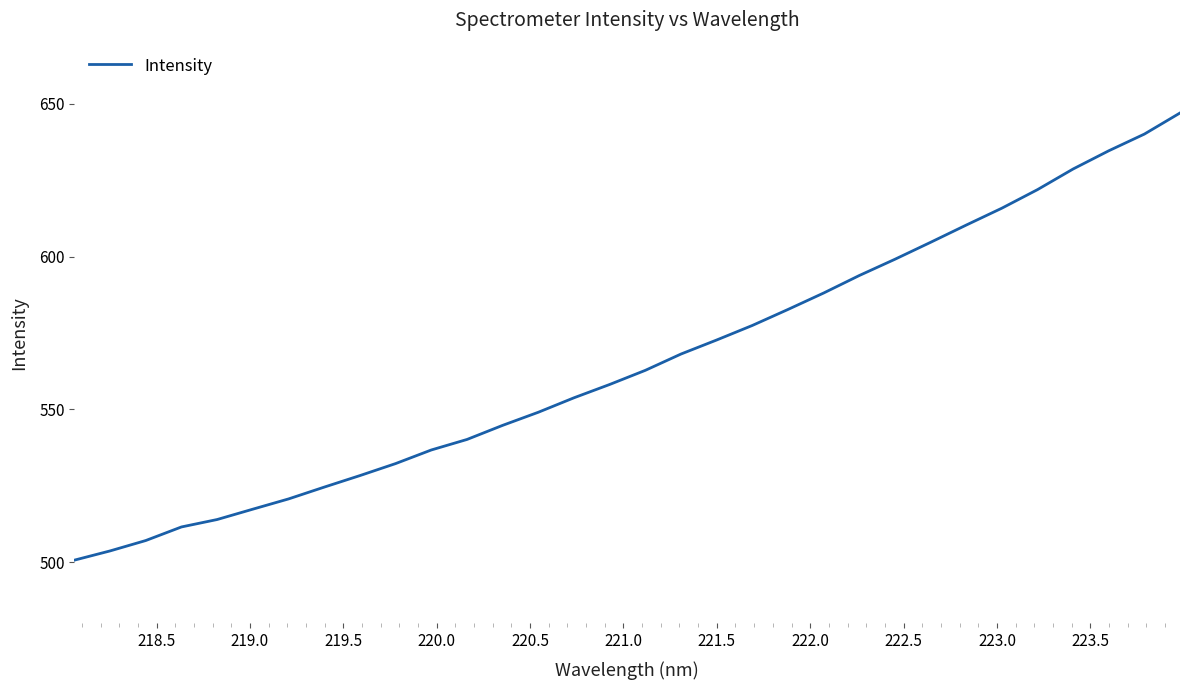

What is the minimum value shown in the chart?

500.7